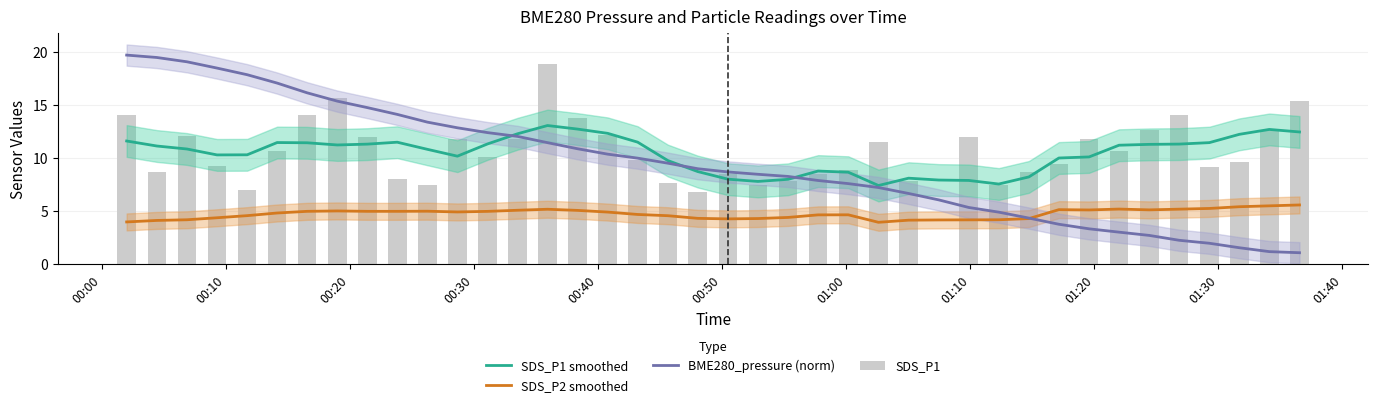

Does the chart contain any negative values?

No